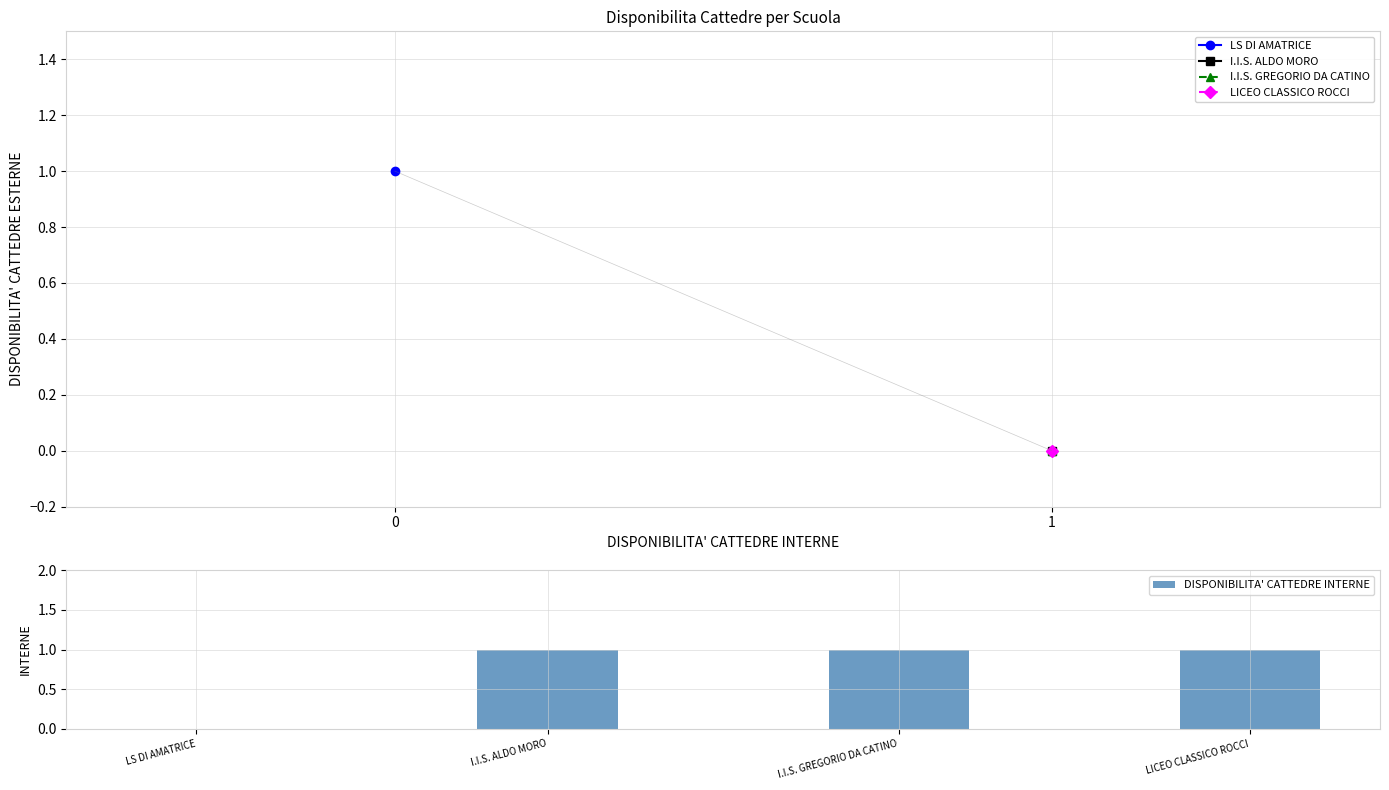

Are the bars horizontal?

No